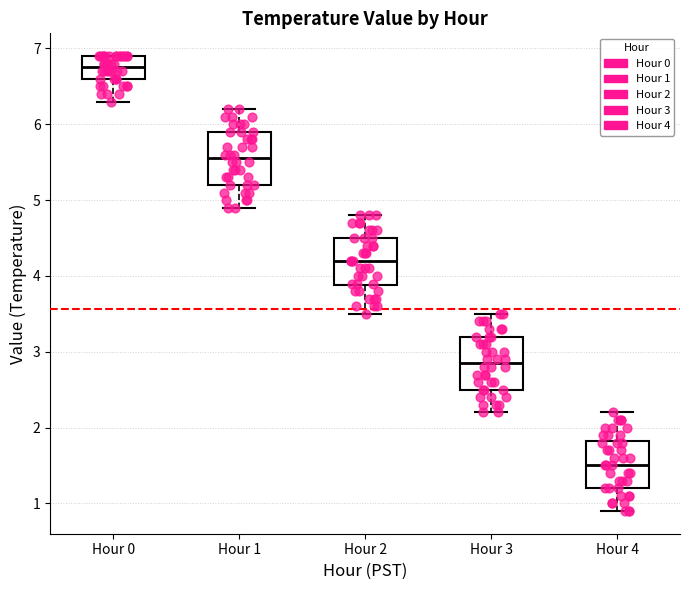

Reading left to right, read every box against the y-axis: the position of its median line, the range the box covers, and the ends of its whiskers. The values are not printed on the chart, so give them approximately, as read against the axis.

Hour 0: median 6.8, box 6.6 to 6.9, whiskers 6.3 to 6.9
Hour 1: median 5.6, box 5.2 to 5.9, whiskers 4.9 to 6.2
Hour 2: median 4.2, box 3.9 to 4.5, whiskers 3.5 to 4.8
Hour 3: median 2.9, box 2.5 to 3.2, whiskers 2.2 to 3.5
Hour 4: median 1.5, box 1.2 to 1.8, whiskers 0.9 to 2.2